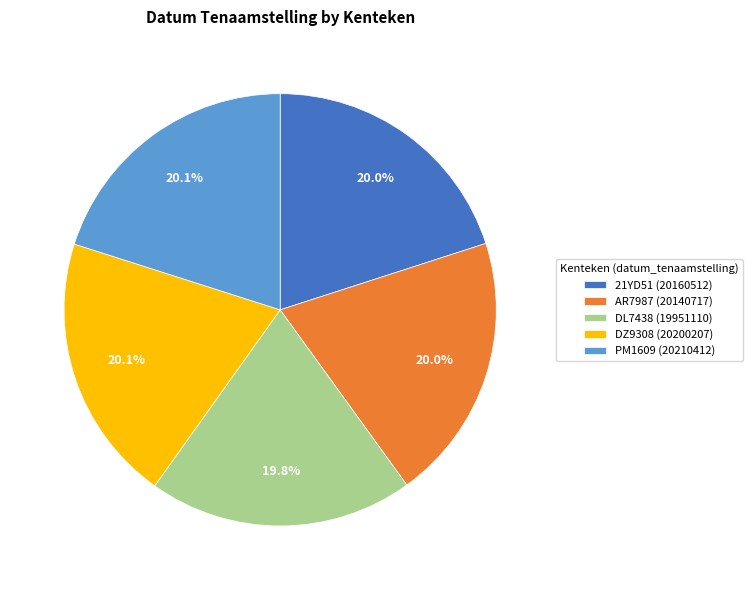

What is the ratio of the value at PM1609 (20210412) to the value at DL7438 (19951110)?

1.0